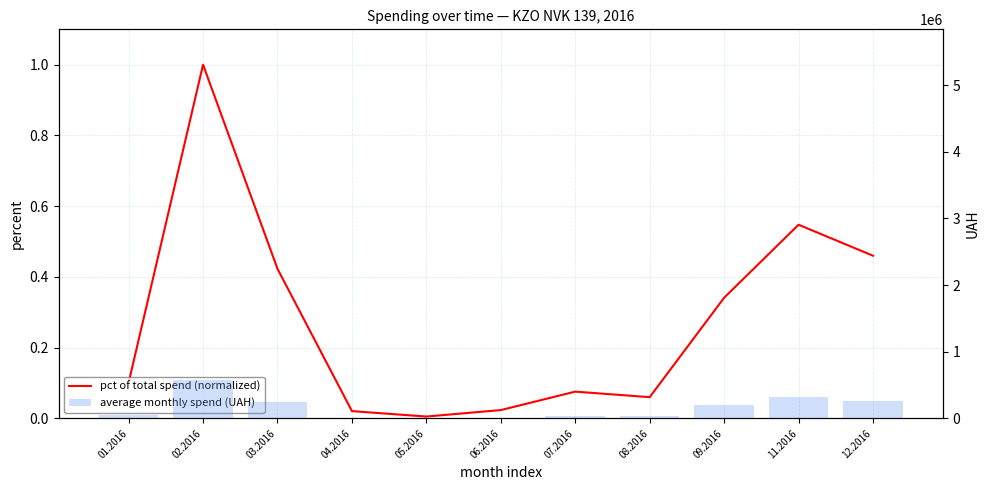

Which category has the lowest value across all series?

05.2016